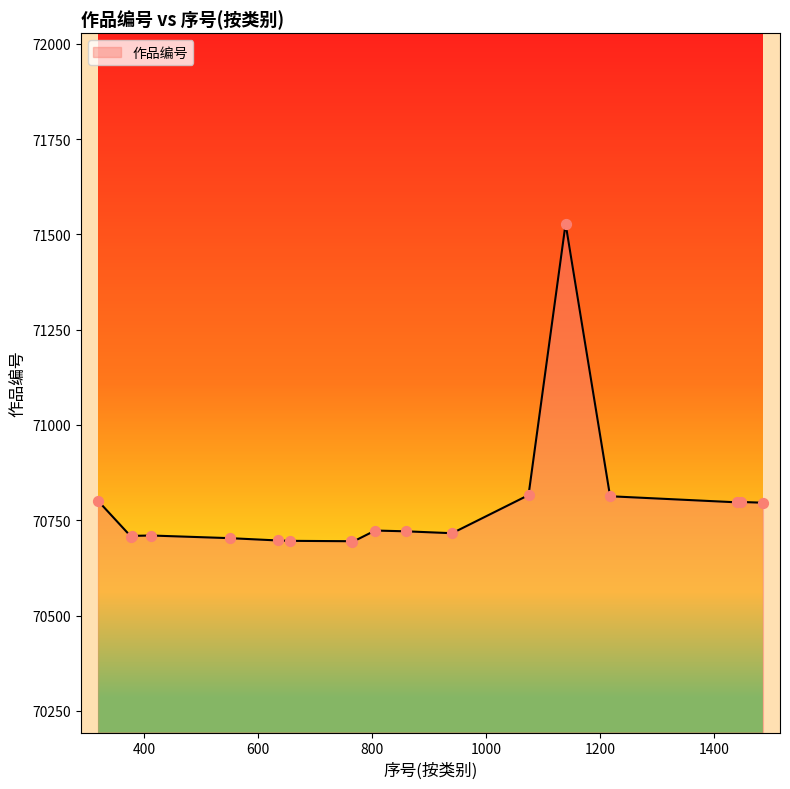

What is the minimum value shown in the chart?

70693